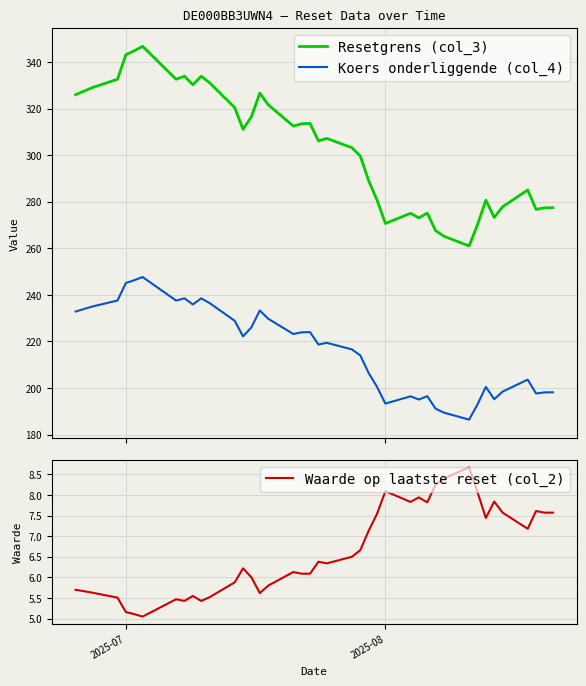

How many data points in Waarde op laatste reset (col_2) are less than 6?

14